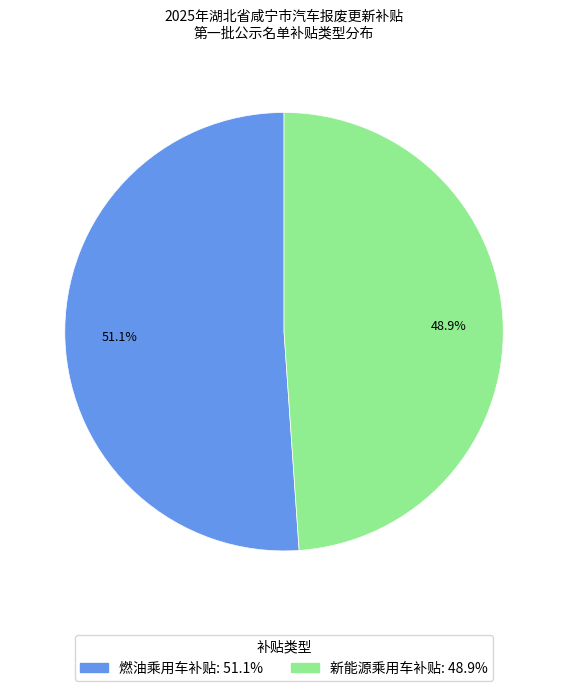

Which slice is the smallest?

新能源乘用车补贴